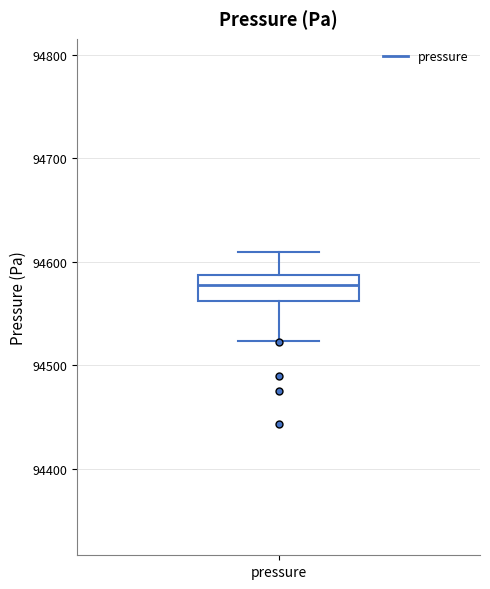

Where is the lower edge of the box for pressure on the y-axis? The values are not printed on the chart, so give them approximately, as read against the axis.

94560